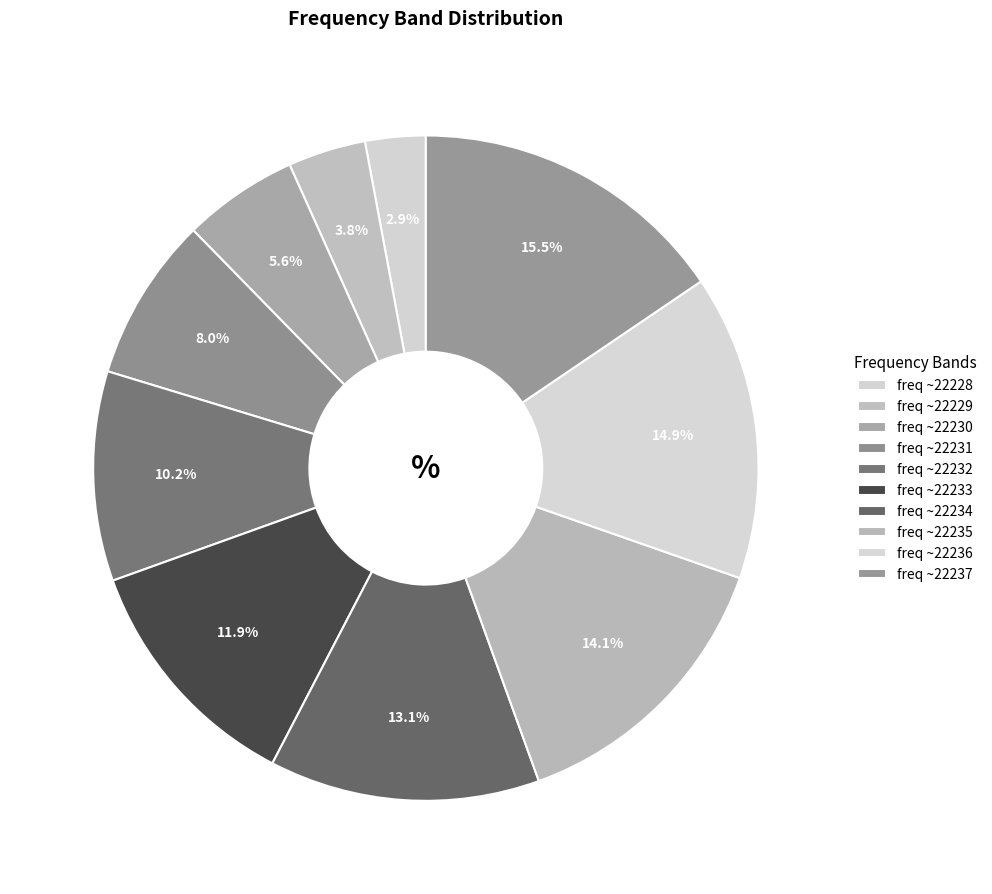

Count the number of slices in the pie.

10